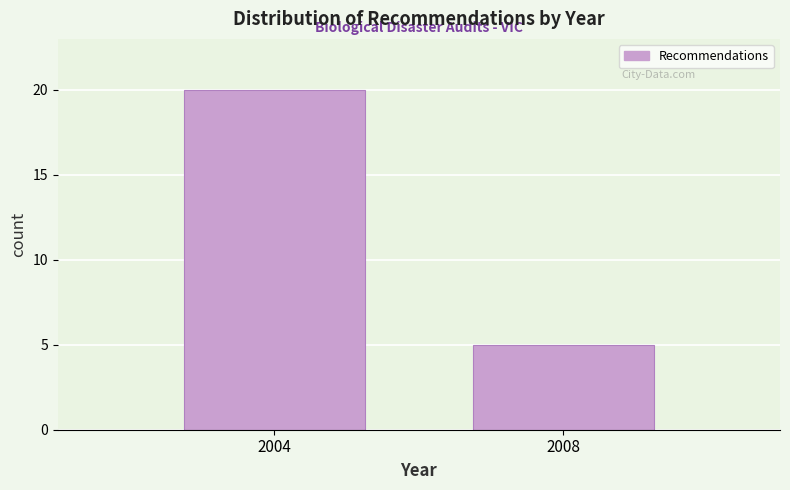

Reading right to left, what are all the values shown in this chart?

2008=5	2004=20